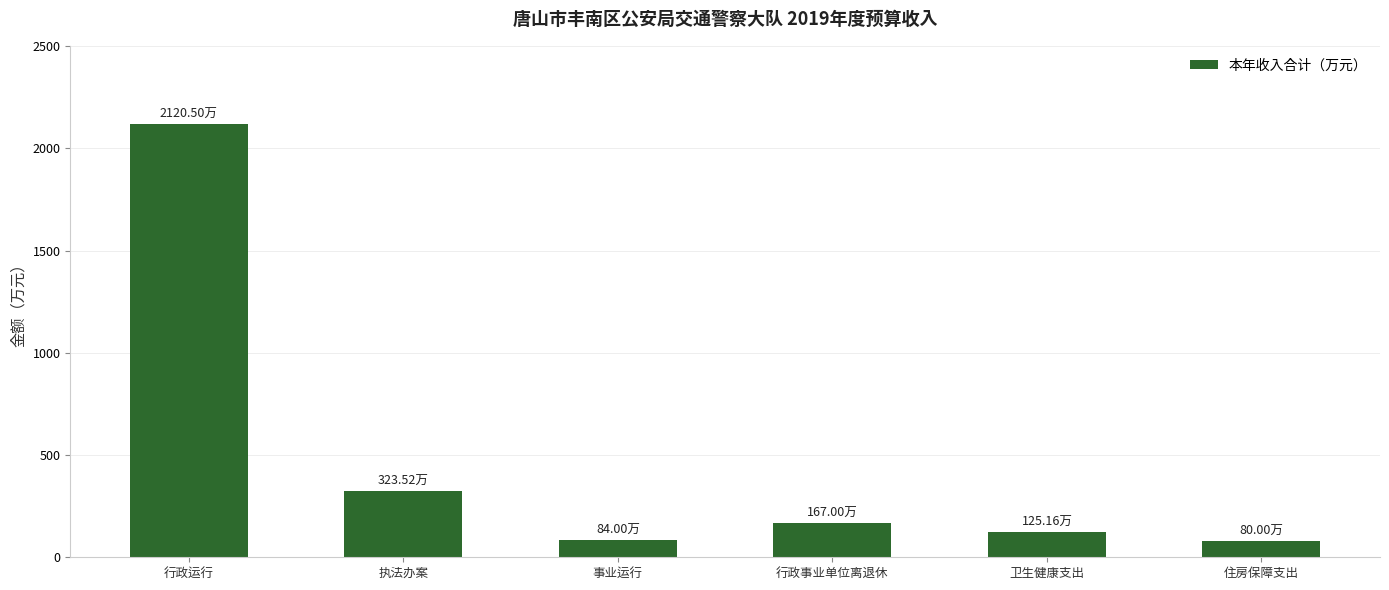

What is the minimum value shown in the chart?

80.0